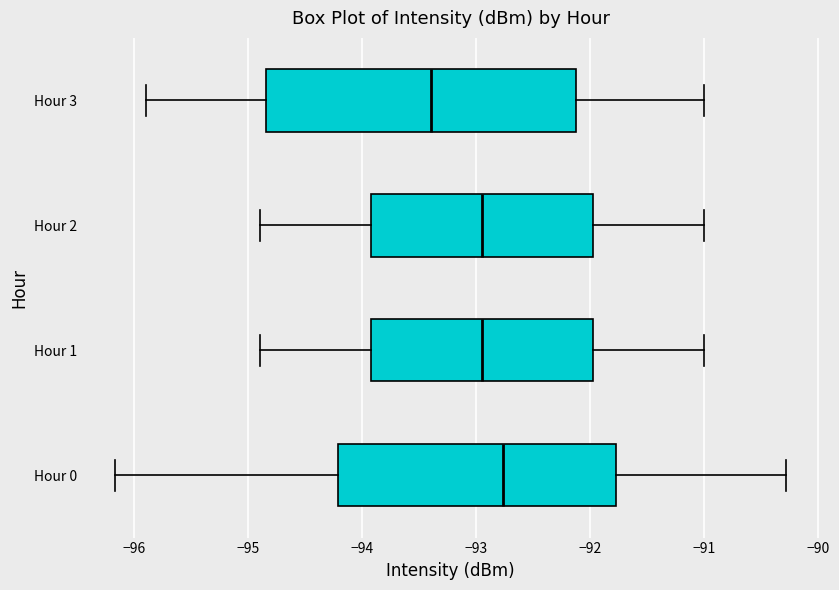

Reading bottom to top, transcribe this box plot: for each box, give where its median line is, the range the box spans, and where its two whiskers end, as read against the x-axis. The values are not printed on the chart, so give them approximately, as read against the axis.

Hour 0: median -92.8, box -94.2 to -91.8, whiskers -96.2 to -90.3
Hour 1: median -92.9, box -93.9 to -92.0, whiskers -94.9 to -91.0
Hour 2: median -92.9, box -93.9 to -92.0, whiskers -94.9 to -91.0
Hour 3: median -93.4, box -94.8 to -92.1, whiskers -95.9 to -91.0